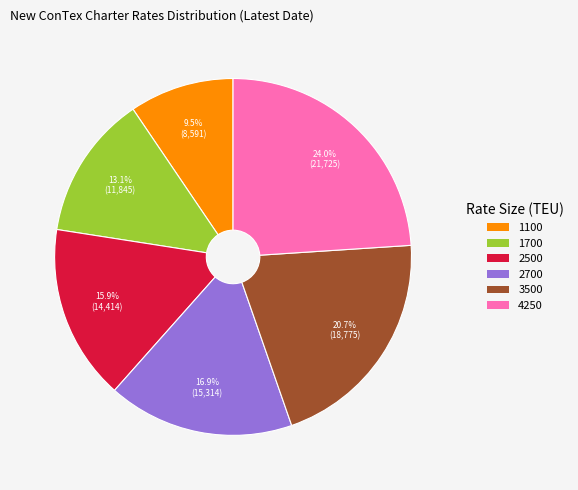

Which has a higher value, 4250 or 2700?

4250